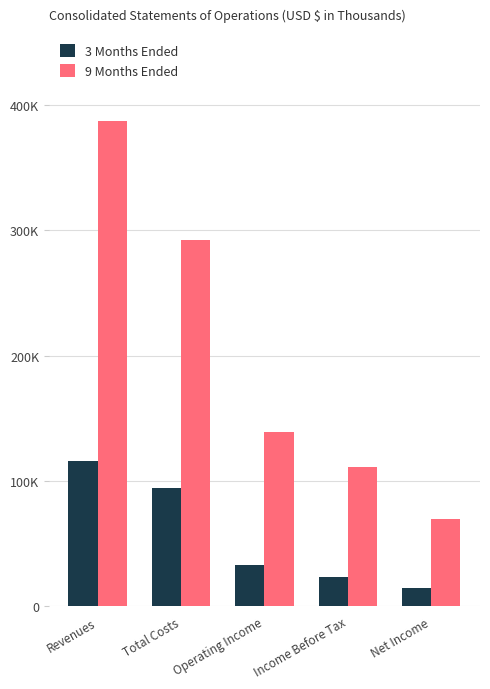

Does the chart contain any negative values?

No